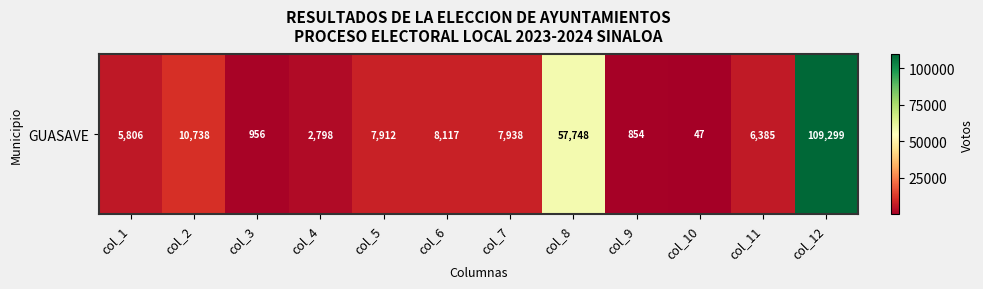

What is the sum of all values?

218598